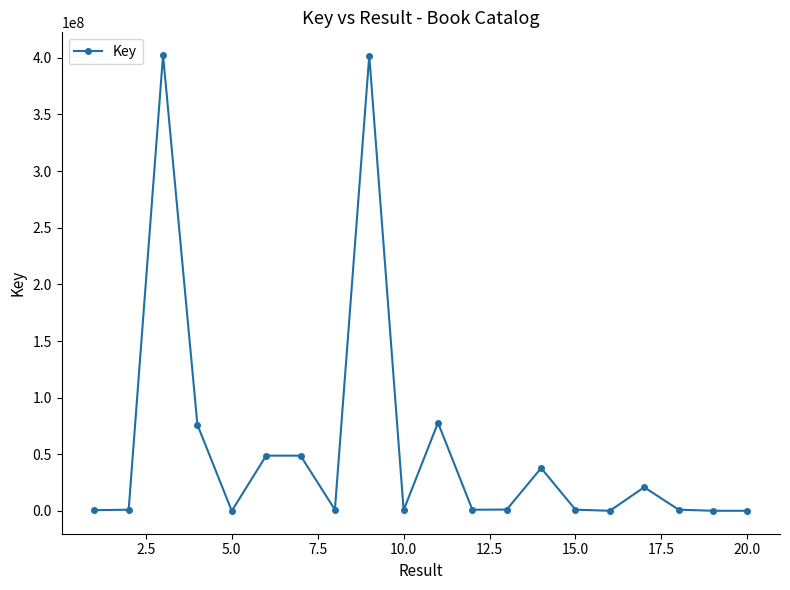

What is the maximum value shown in the chart?

402363784